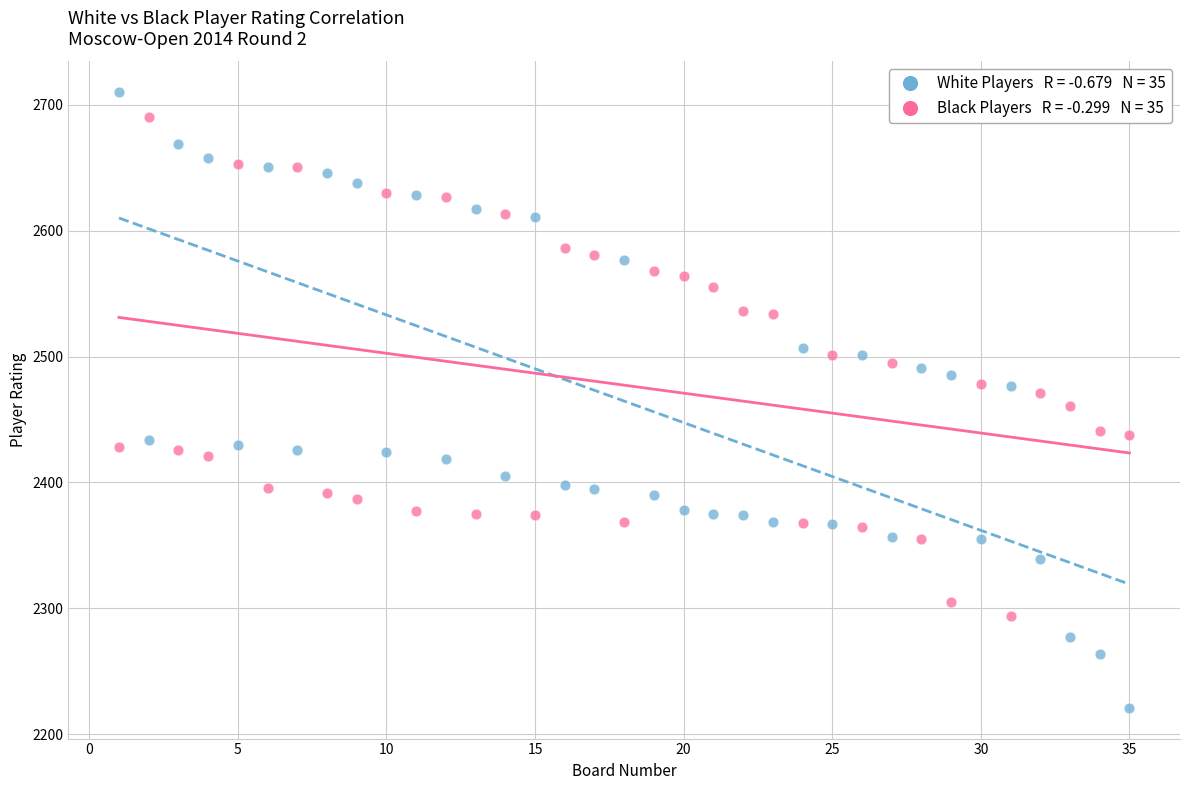

Across all data points, what is the range of X values (max minus min)?

34